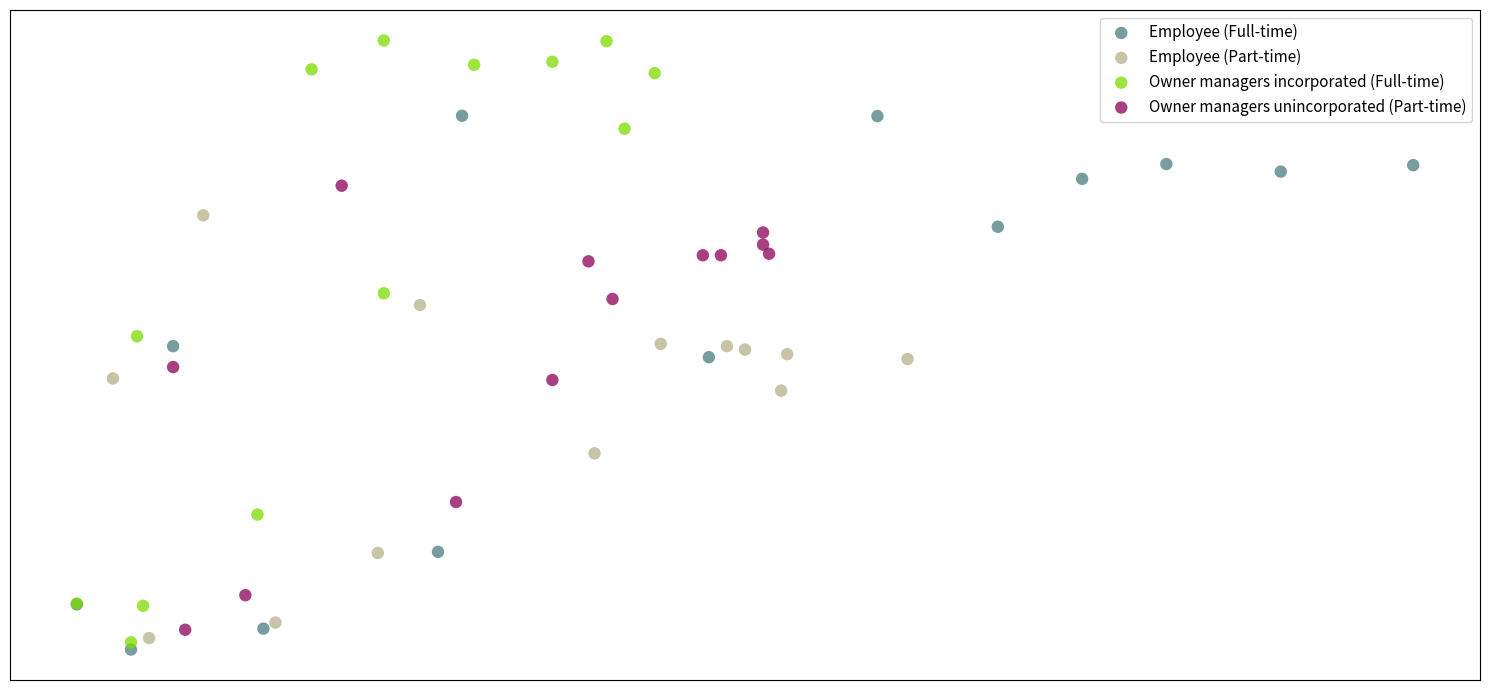

Which series has the largest Y range (max minus min)?

Owner managers incorporated (Full-time)